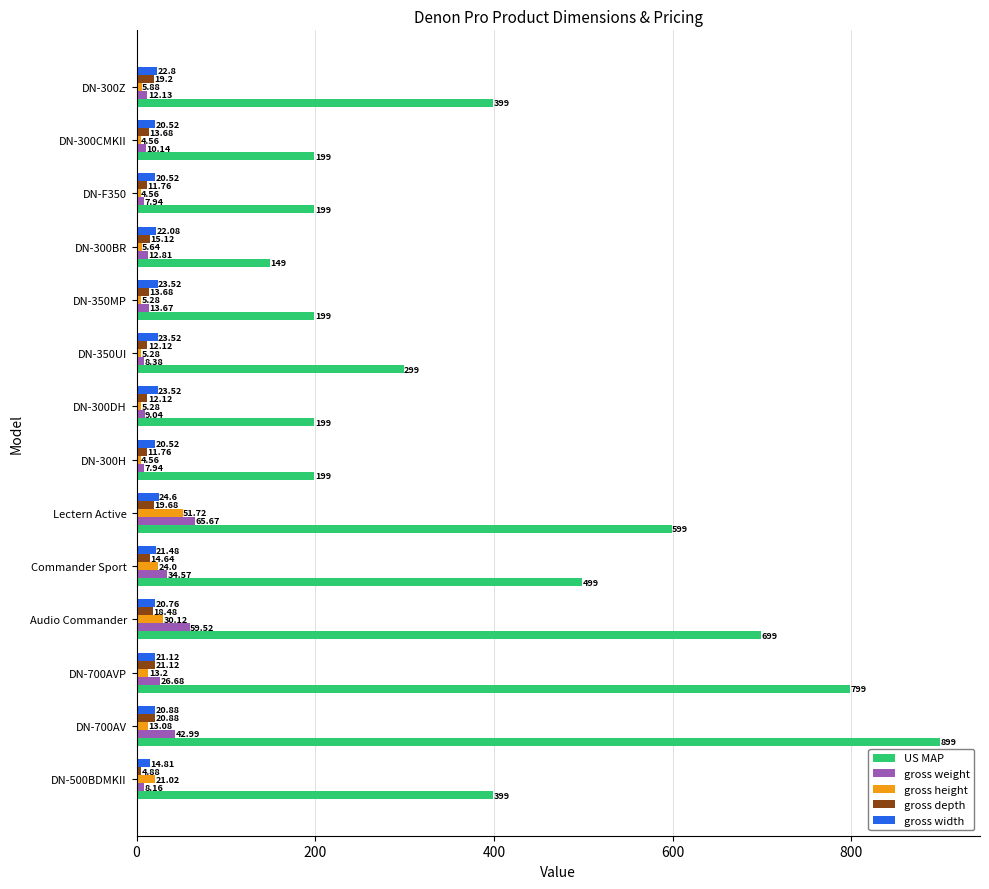

What are all the series names shown in the legend?

US MAP, gross weight, gross height, gross depth, gross width